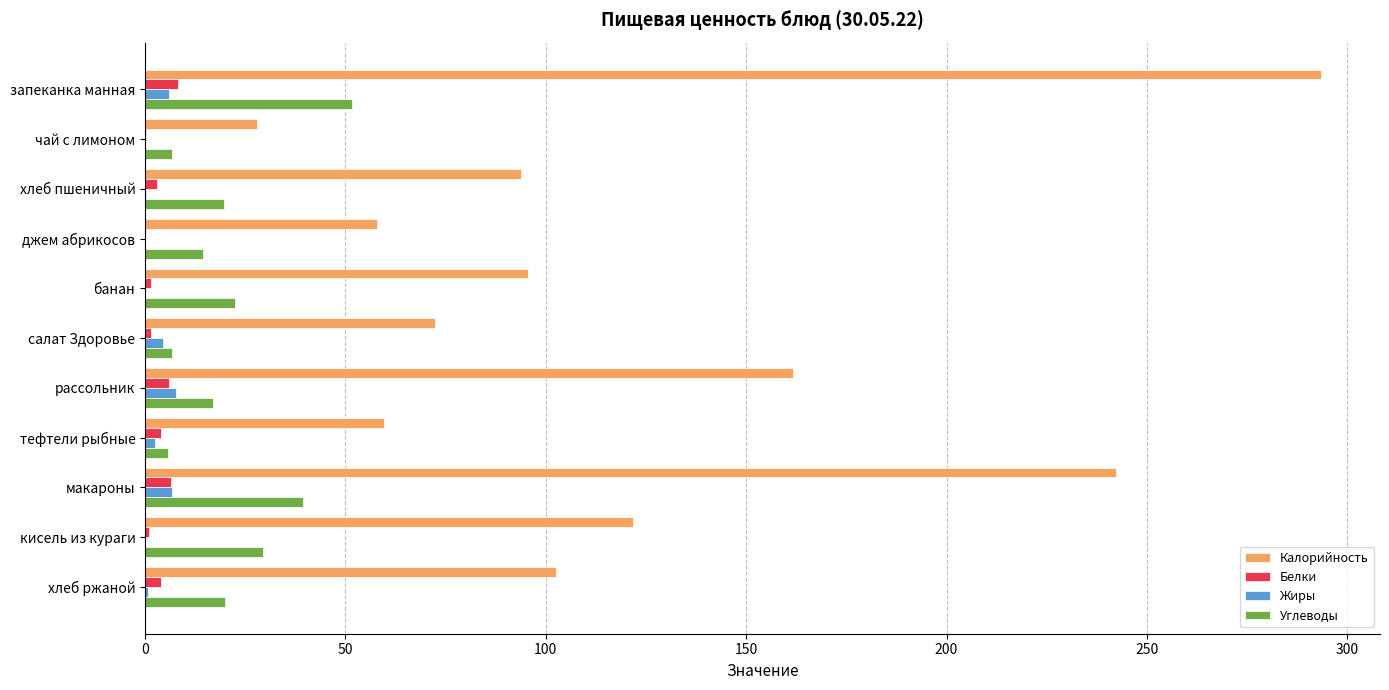

What are all the series names shown in the legend?

Калорийность, Белки, Жиры, Углеводы